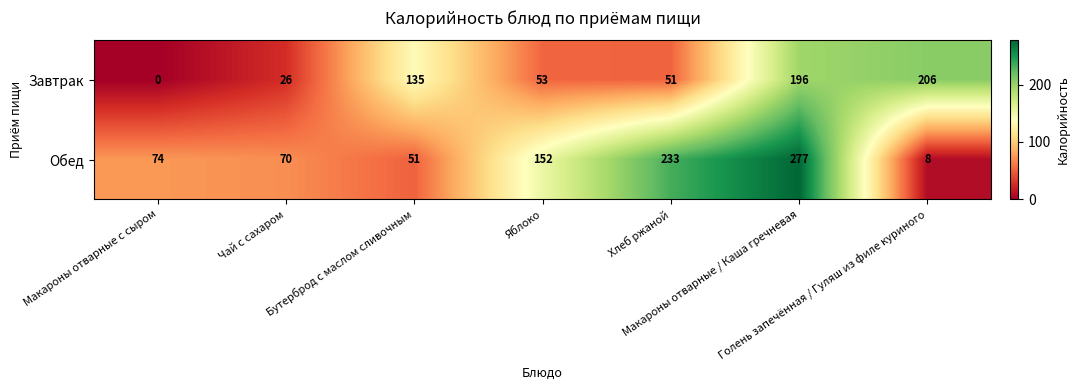

Between Чай с сахаром and Макароны отварные / Каша гречневая, which series saw the biggest shift?

Обед